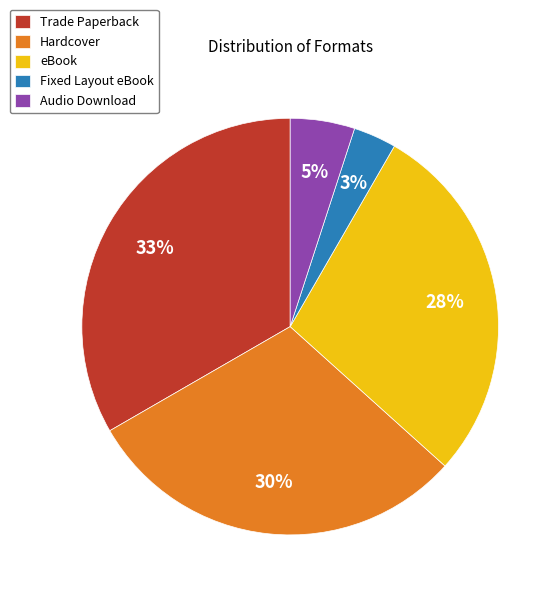

To the nearest percent, what is the difference between the eBook and Fixed Layout eBook slice percentages?

25%